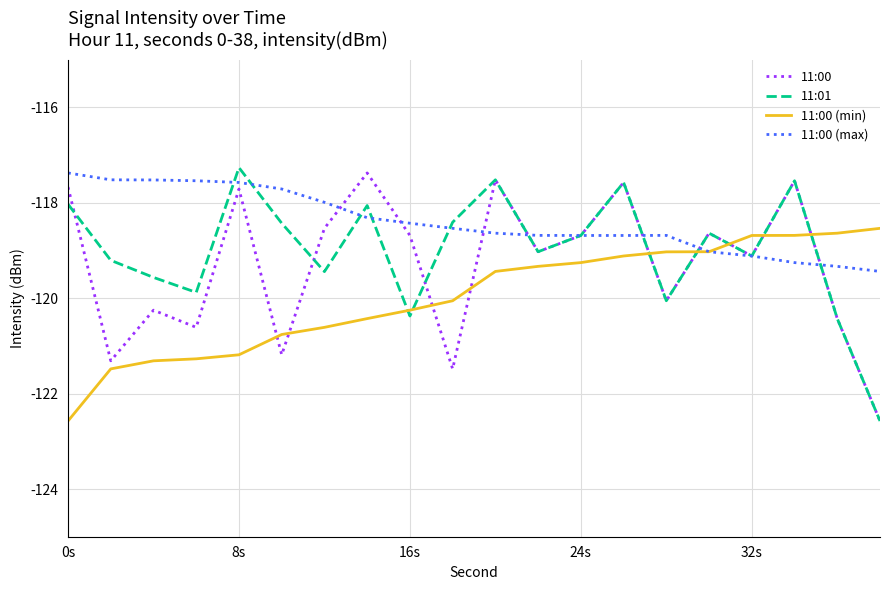

What is the smallest value displayed?

-122.6